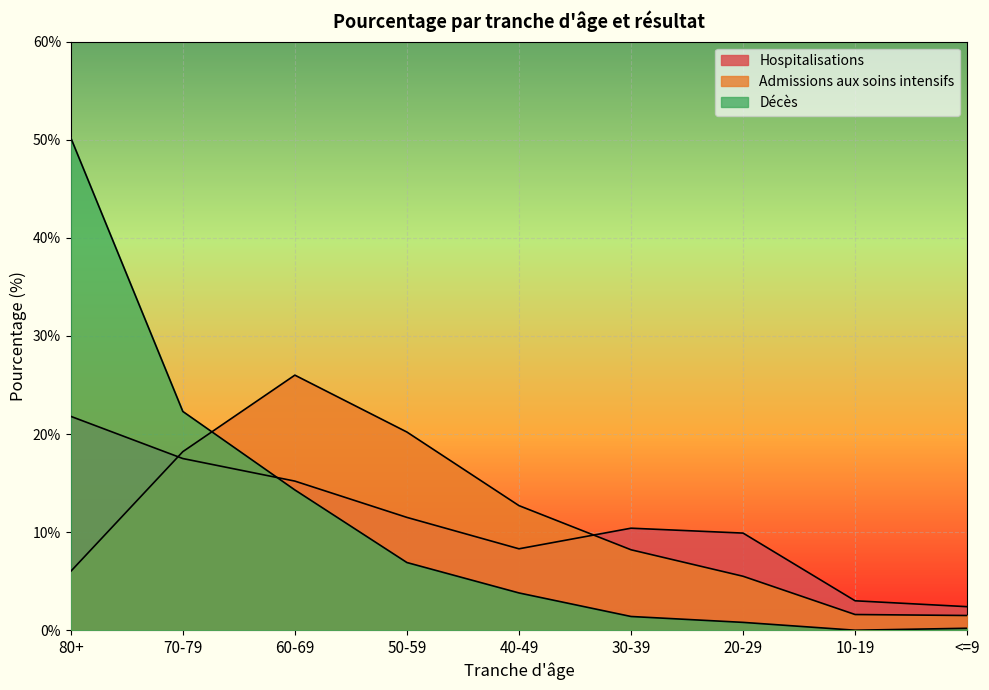

At which category does Décès reach its first local valley?

10-19